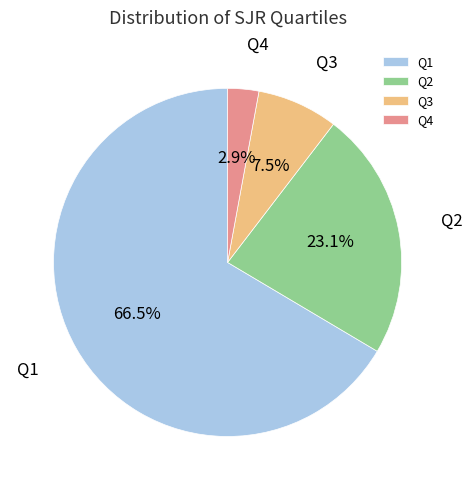

Is there a majority slice in this chart?

Yes